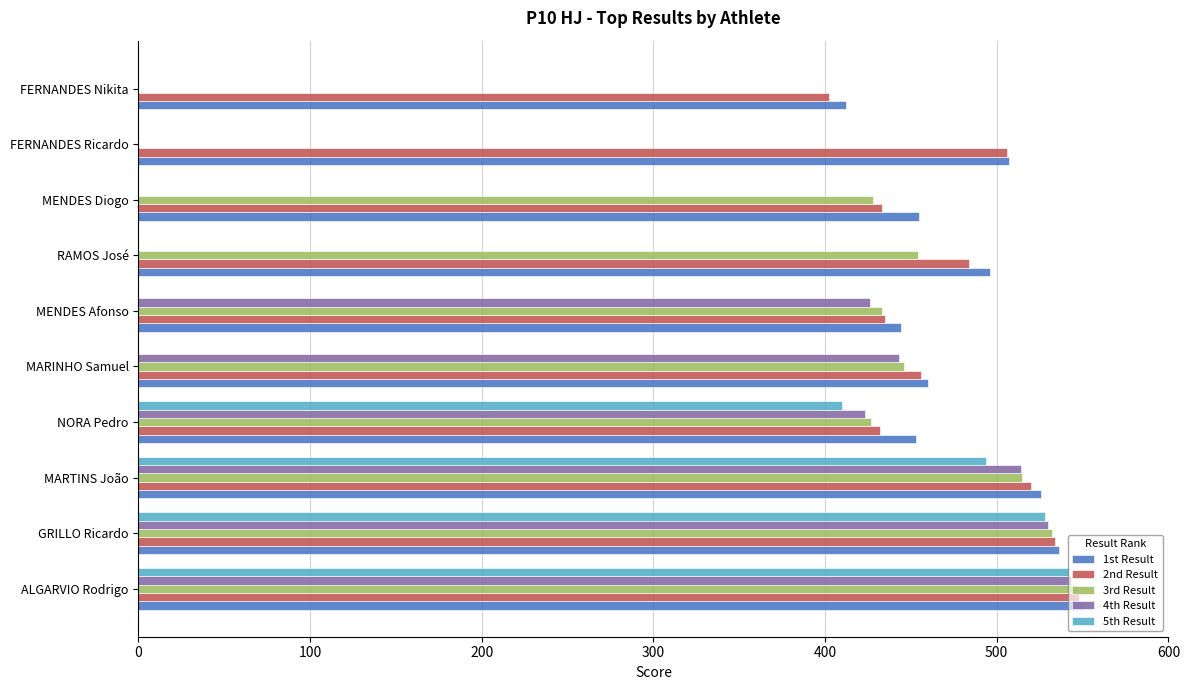

Which category has the highest value in the 4th Result series?

ALGARVIO Rodrigo